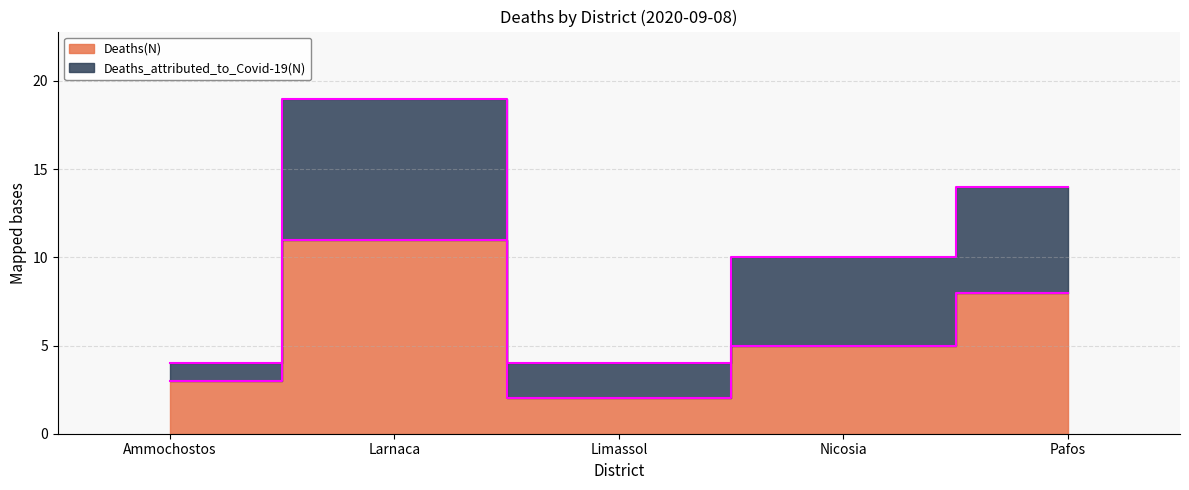

What is the difference between the Deaths(N) values at Larnaca and Pafos?

3